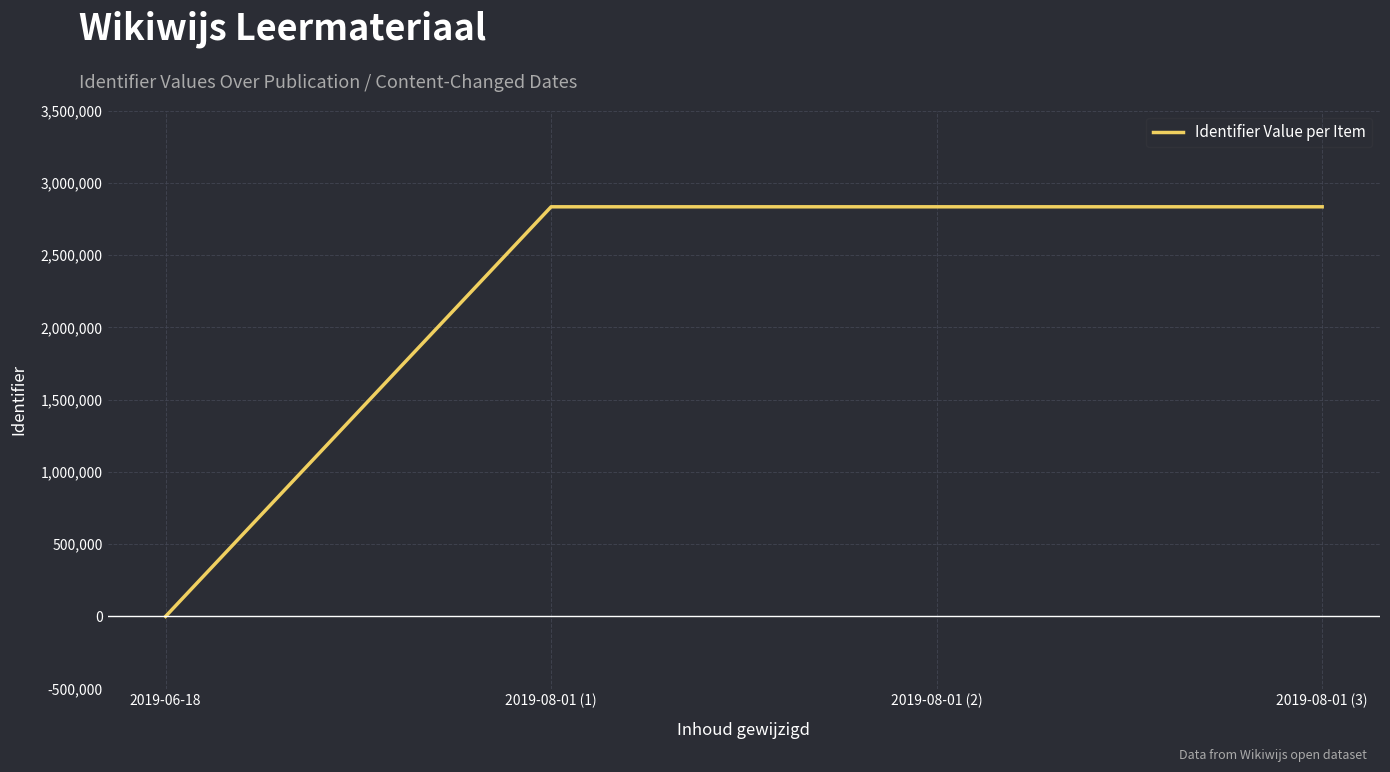

Which label corresponds to the smallest value in the chart?

2019-06-18